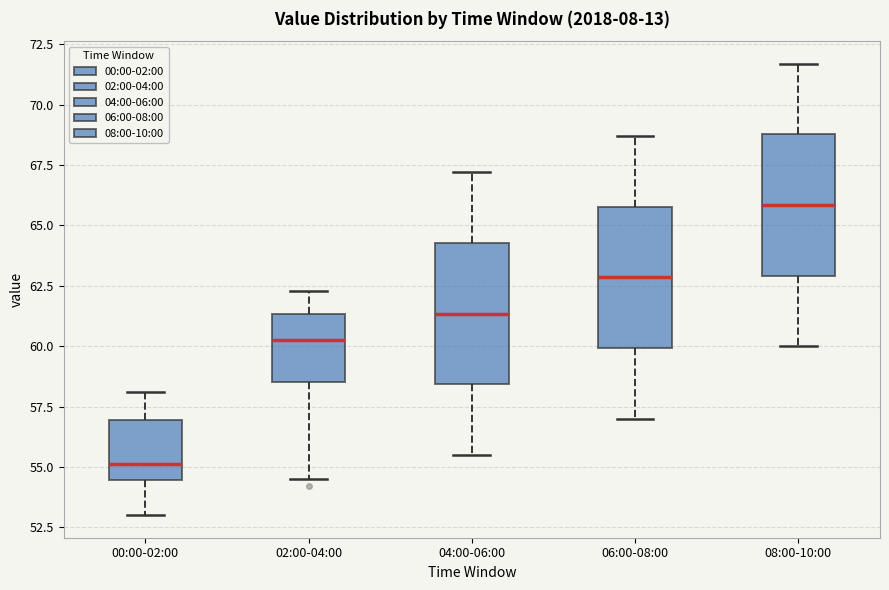

Which box has the highest median line?

08:00-10:00